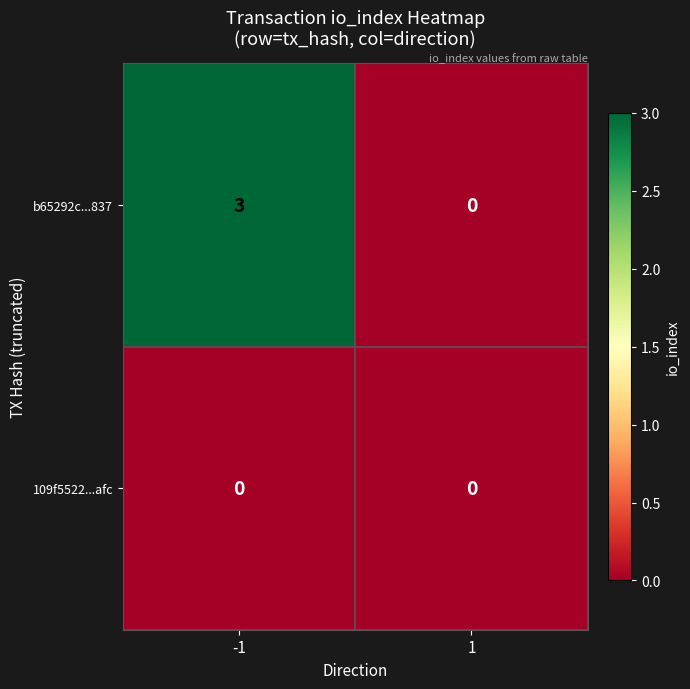

Is it true that b65292c...837 equals 0 at 1?

True